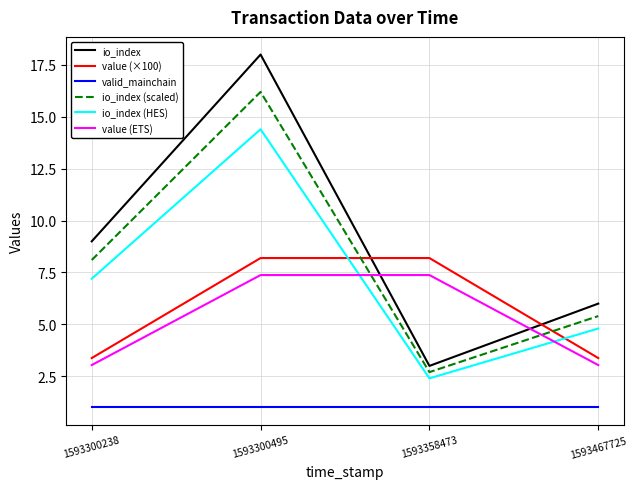

Which series has the largest total across all categories?

io_index